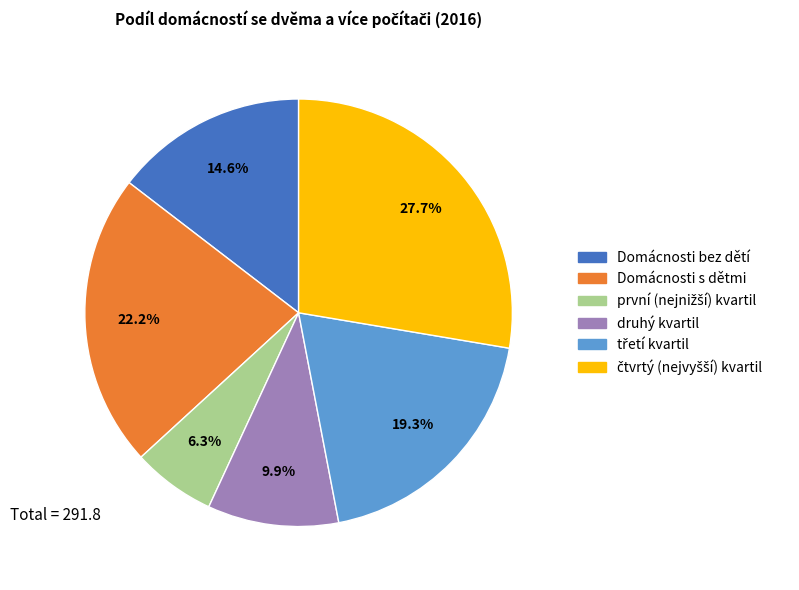

How much of the chart is everything except druhý kvartil?

90.1%